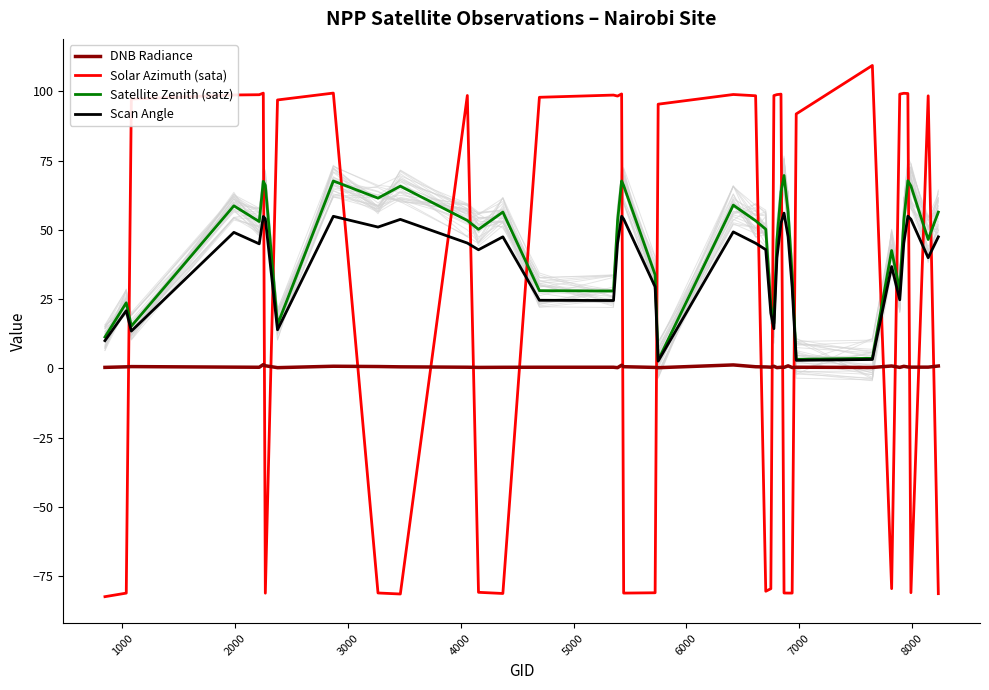

Between which two adjacent categories do Solar Azimuth (sata) and Satellite Zenith (satz) first intersect?

1000 and 2000